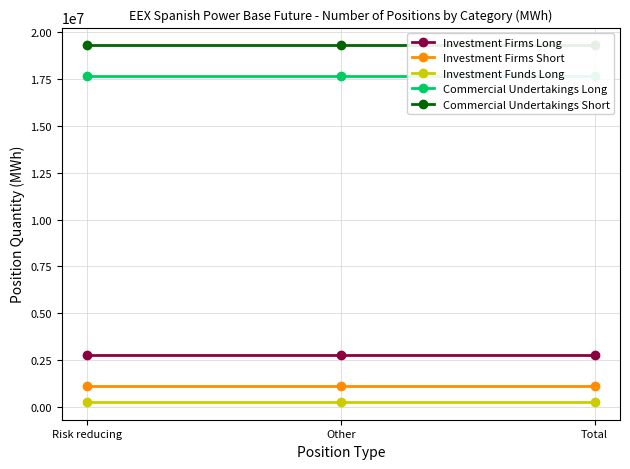

Which category has the lowest value in the Investment Funds Long series?

Risk reducing